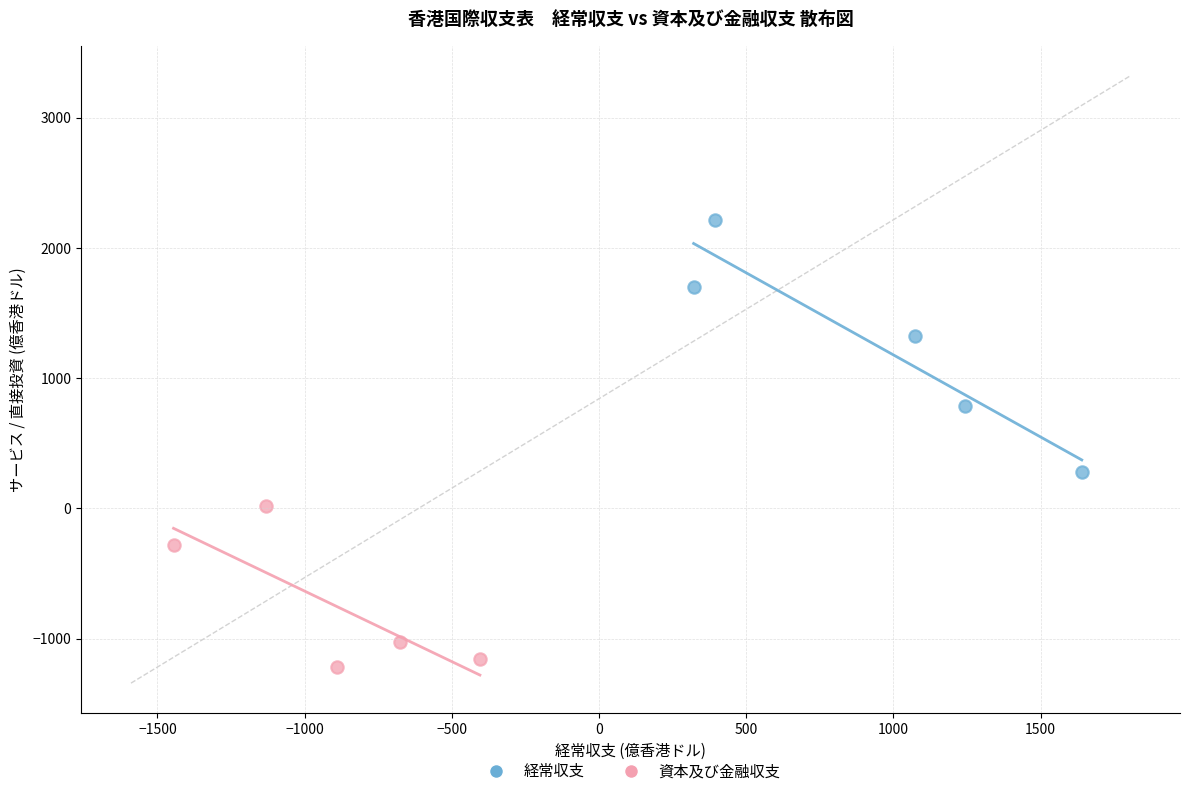

Which series contains the lowest Y value?

資本及び金融収支